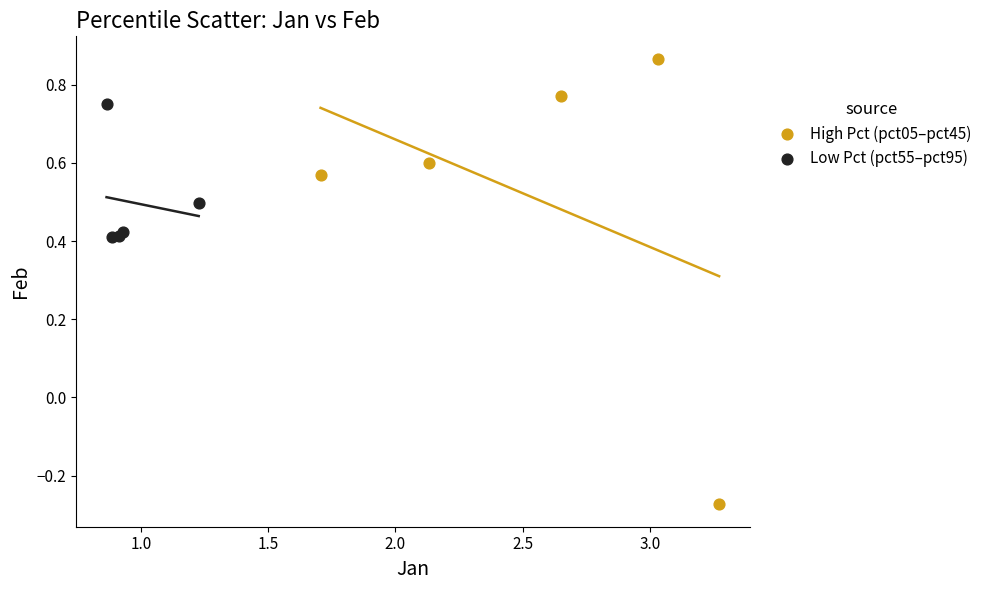

Which series contains the highest Y value?

High Pct (pct05–pct45)